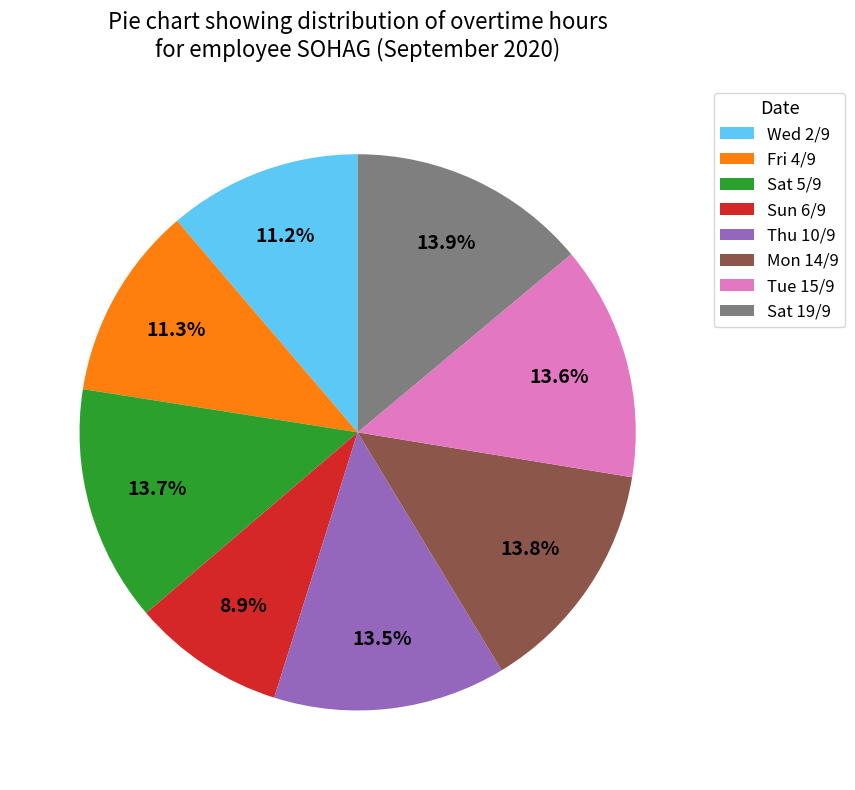

Approximately how many times larger is the value at Sat 5/9 compared to Sat 19/9?

1.0